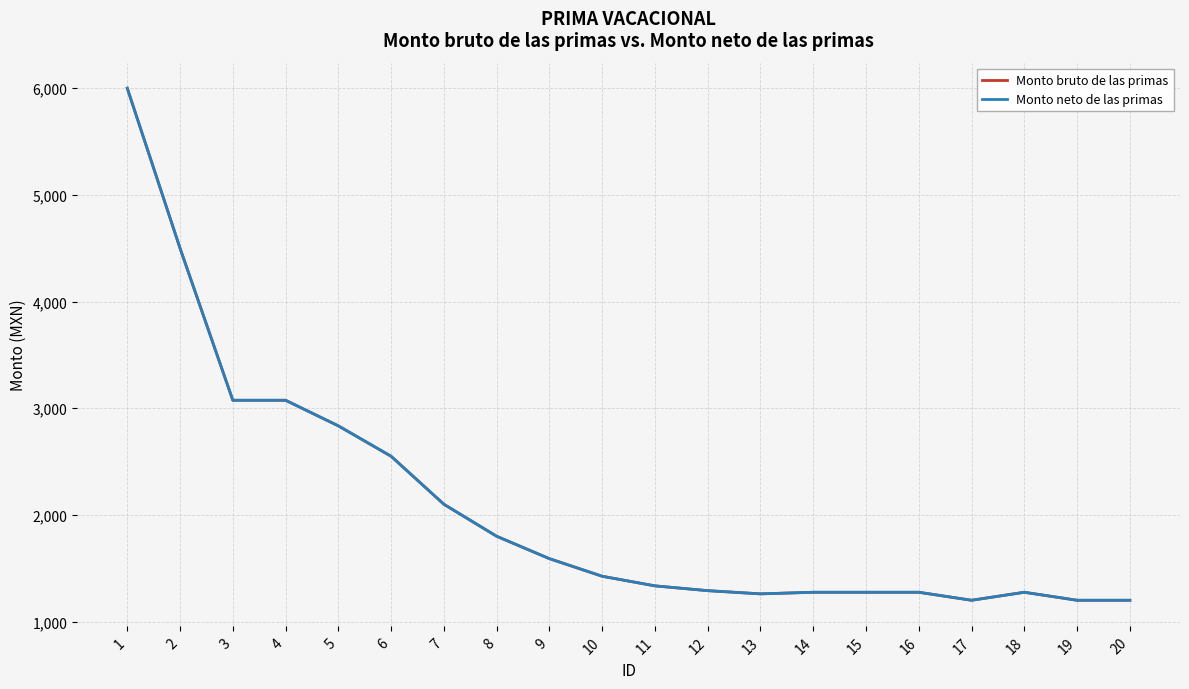

Does the chart display data point markers on the line(s)?

No